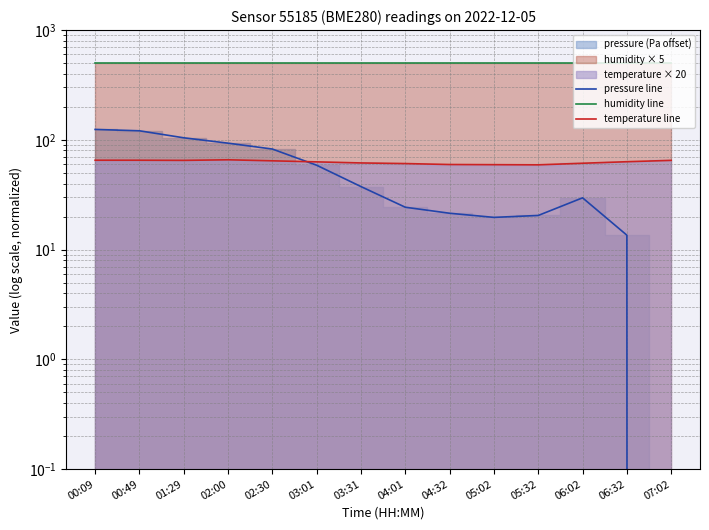

True or false: humidity line has a value of 199.2 at 03:31.

False